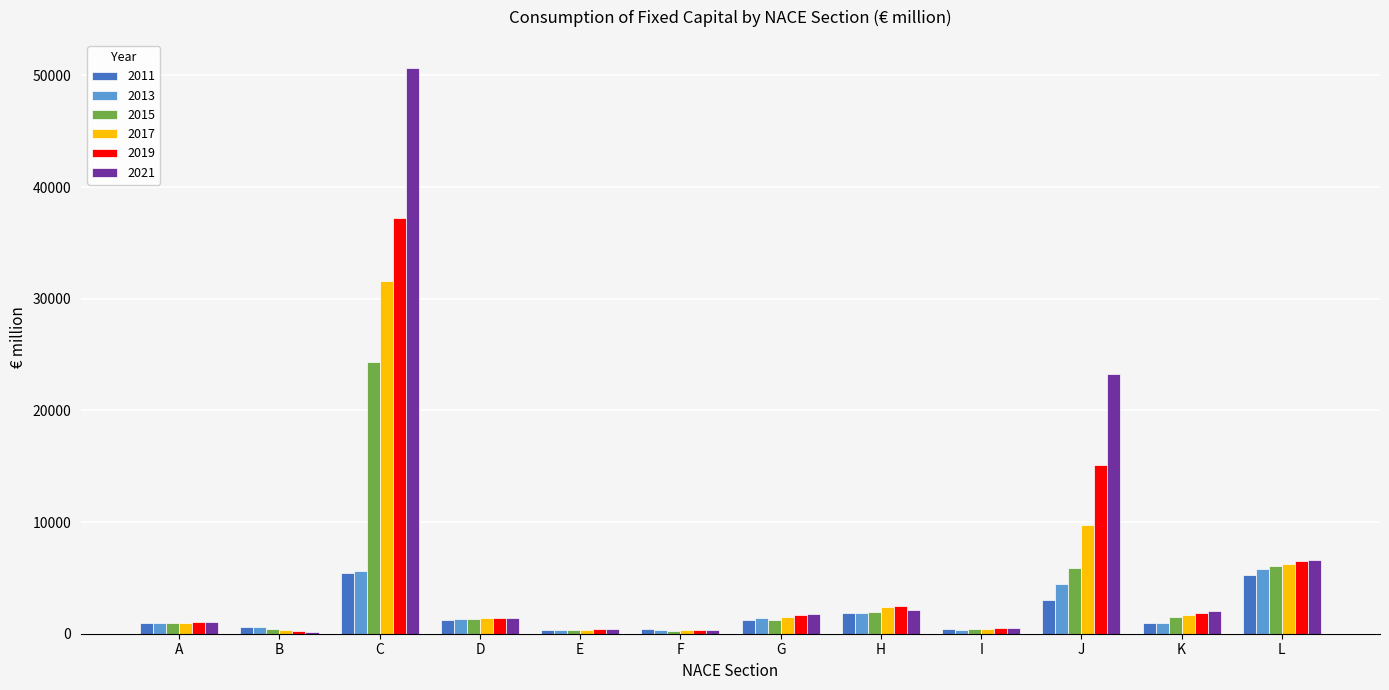

What is the difference between the second highest and second lowest values in the 2011 series?

4833.2